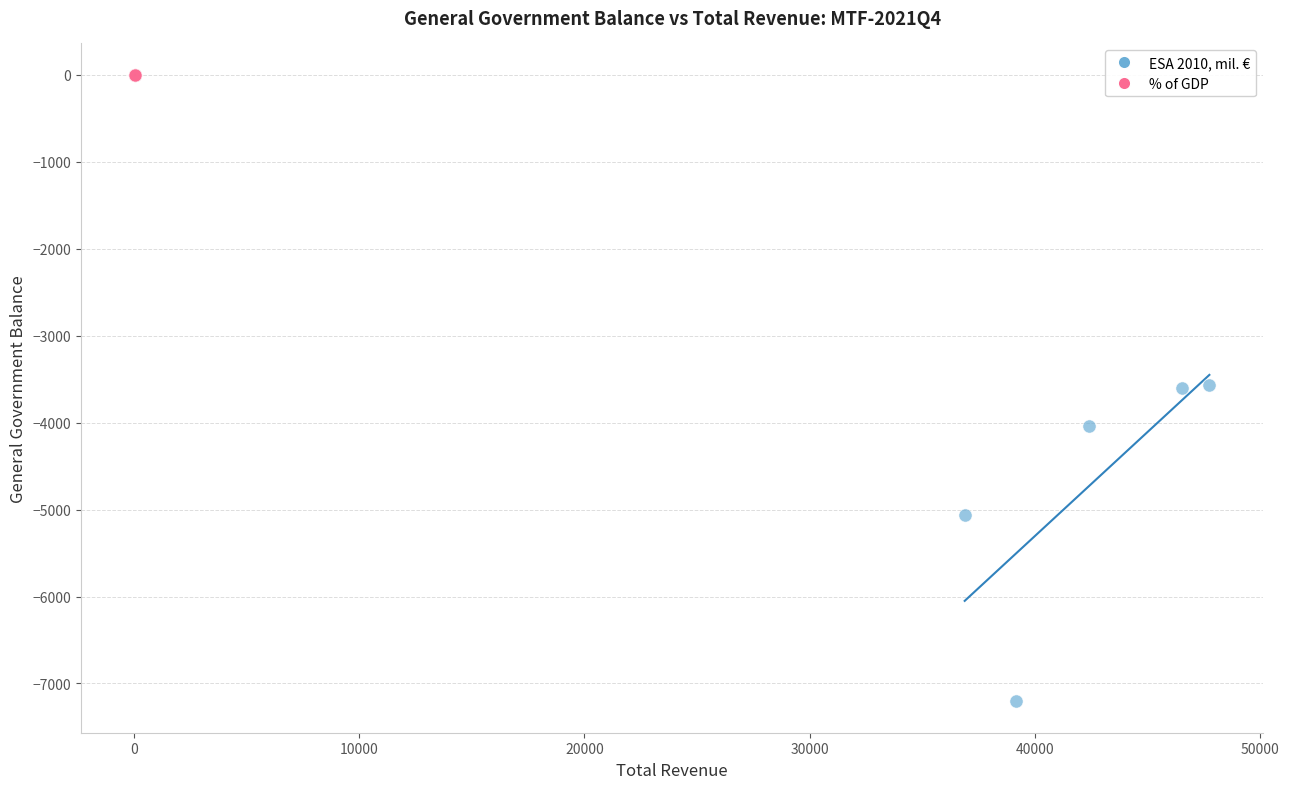

Which series contains the highest Y value?

% of GDP